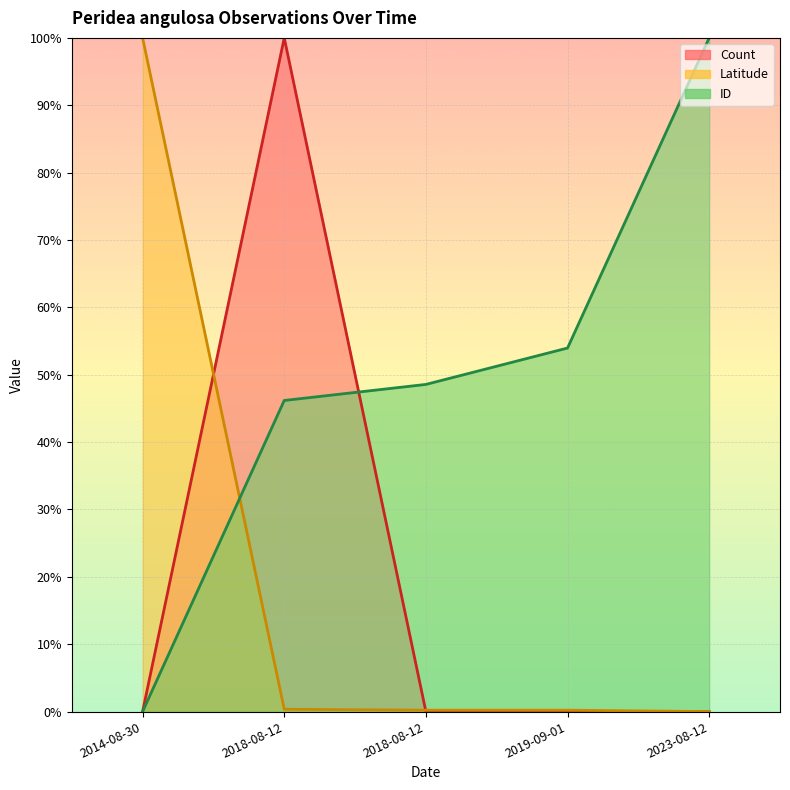

Is the value of Count at 2019-09-01 greater than the value of ID at 2018-08-12?

No